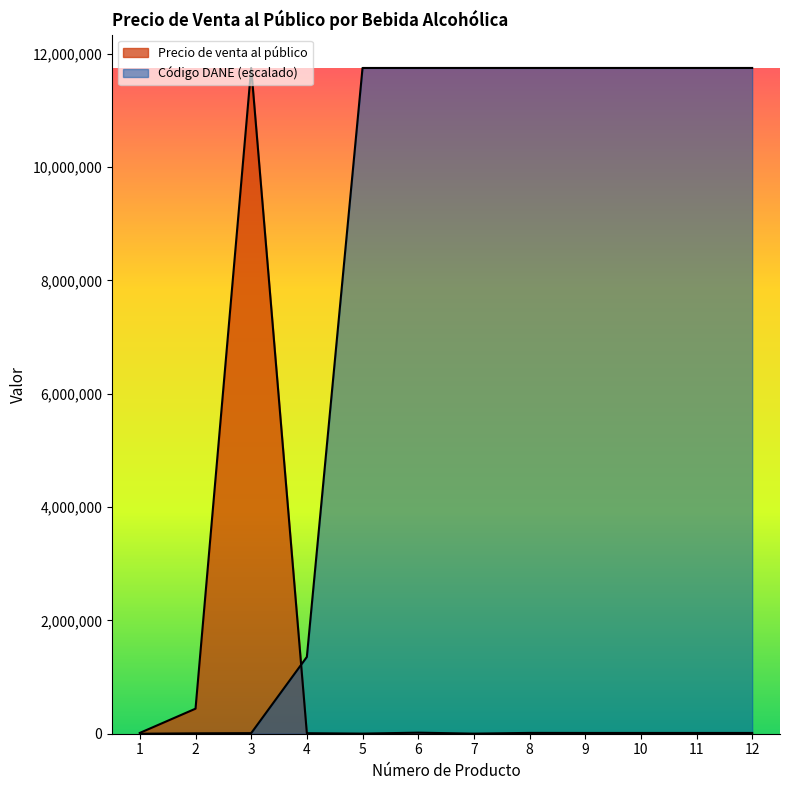

Reading left to right, list all the values displayed in this chart.

Precio de venta al público: 1=14456.0	2=442095.0	3=11747693.0	4=9010.0	5=2057.0	6=18609.0	7=1544.0	8=14399.0	9=13530.0	10=13530.0	11=13530.0	12=13530.0
Código DANE: 1=0.0	2=6804.8	3=10207.3	4=1355409.1	5=11747508.4	6=11747593.0	7=11747648.0	8=11747692.6	9=11747692.9	10=11747693.0	11=11747693.0	12=11747693.0